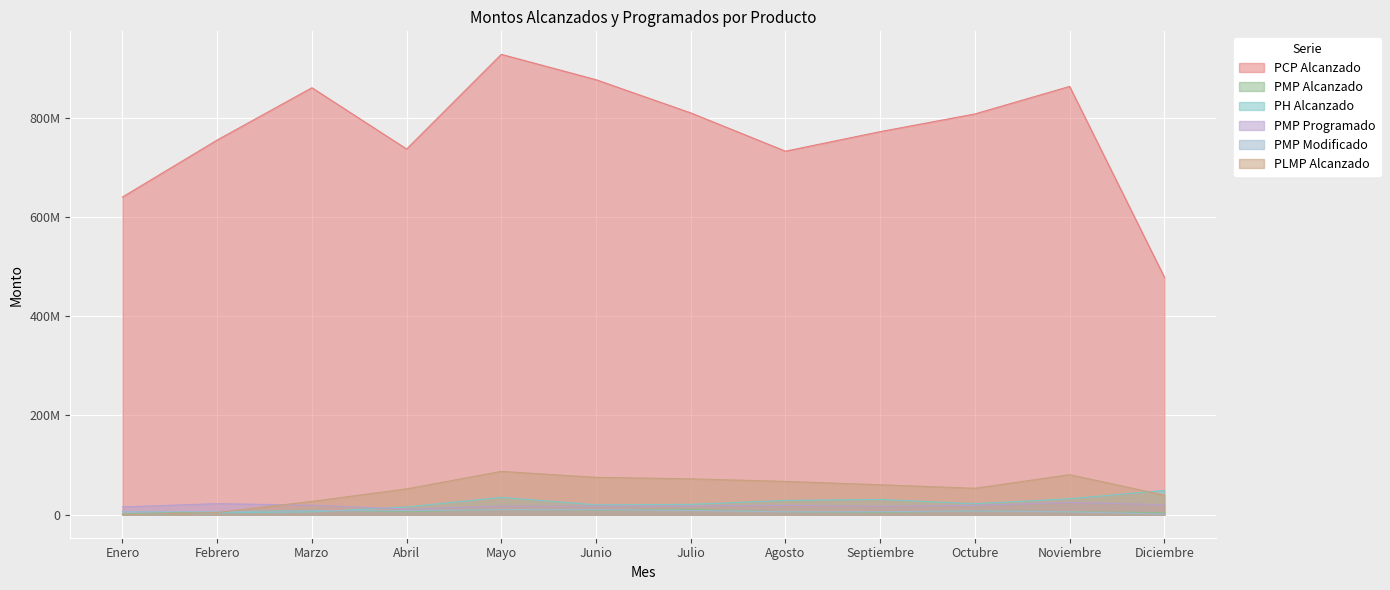

What is the label of the 1st point from the left?

Enero